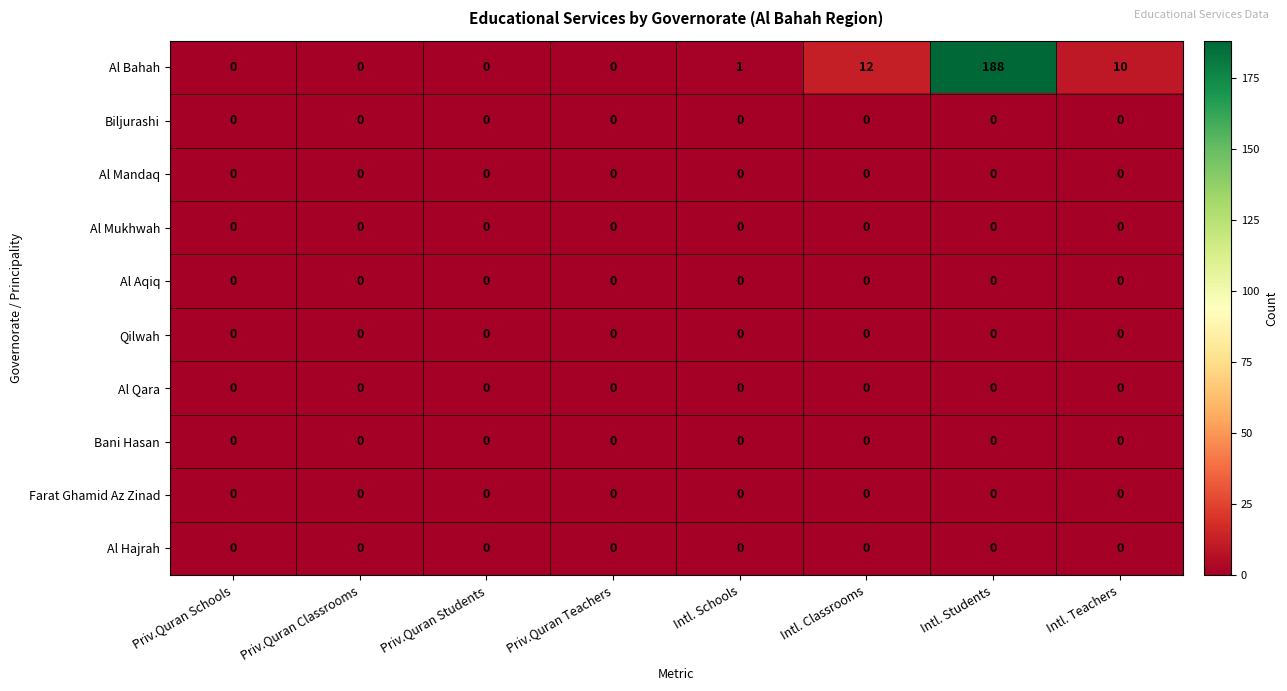

At how many categories does at least one series exceed 162?

1